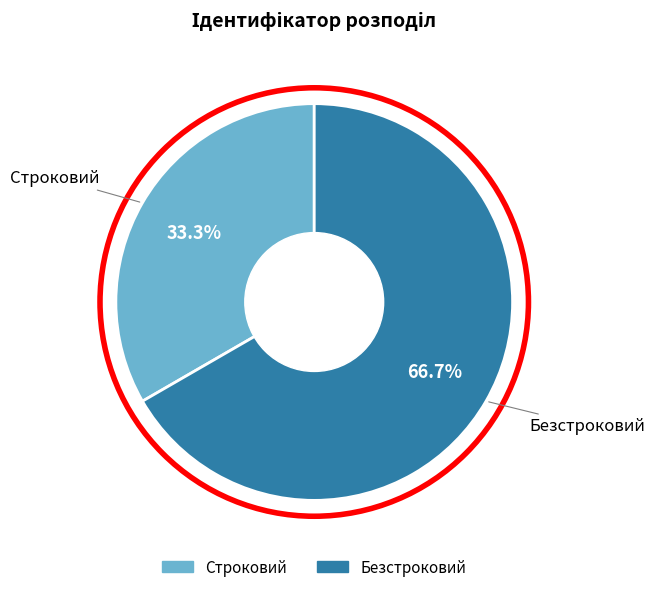

Count the number of slices in the pie.

2